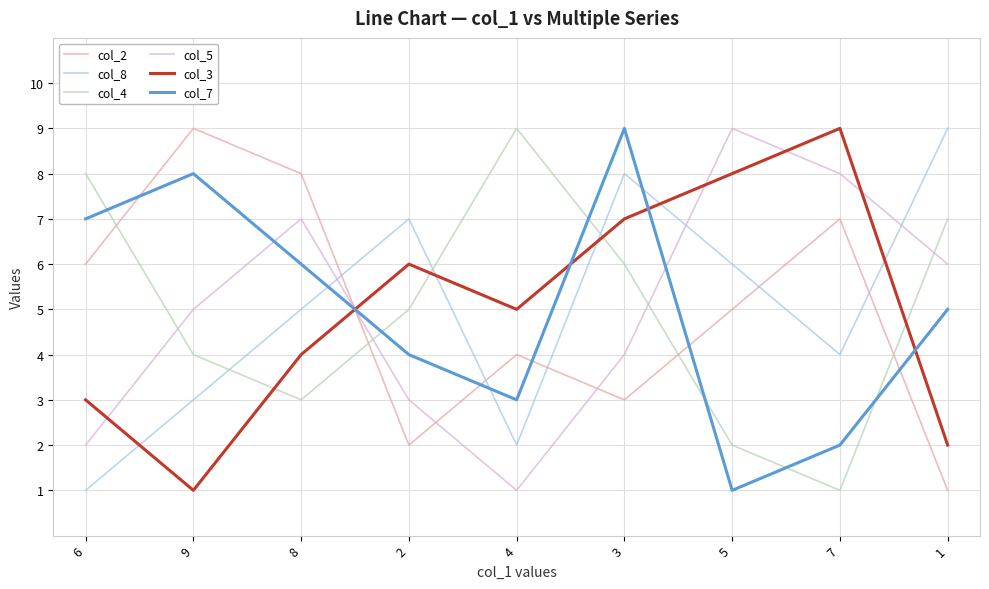

At which category does col_2 reach its first local peak?

9